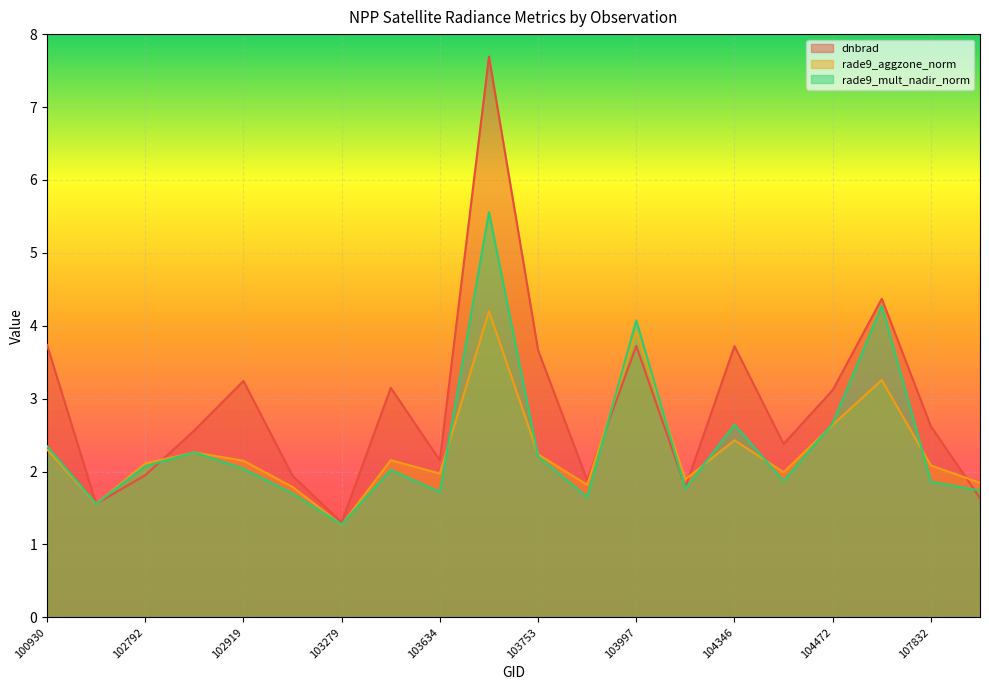

Where is the first local maximum for dnbrad?

102919